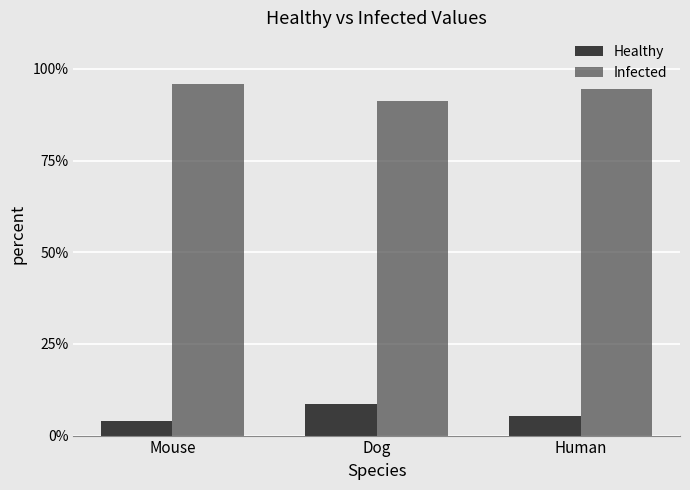

How many bars are there in total?

6